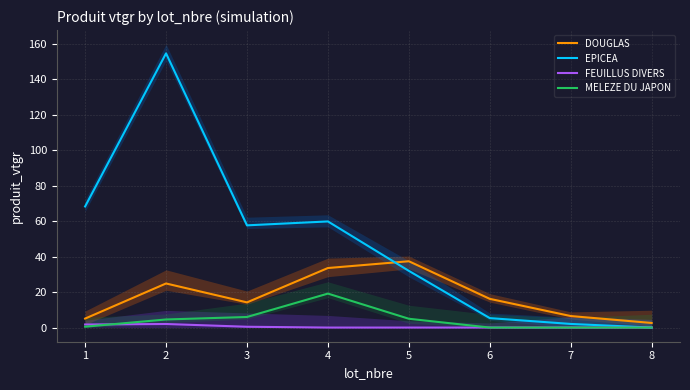

What is the value of the EPICEA point at the 3rd from the left?

57.7